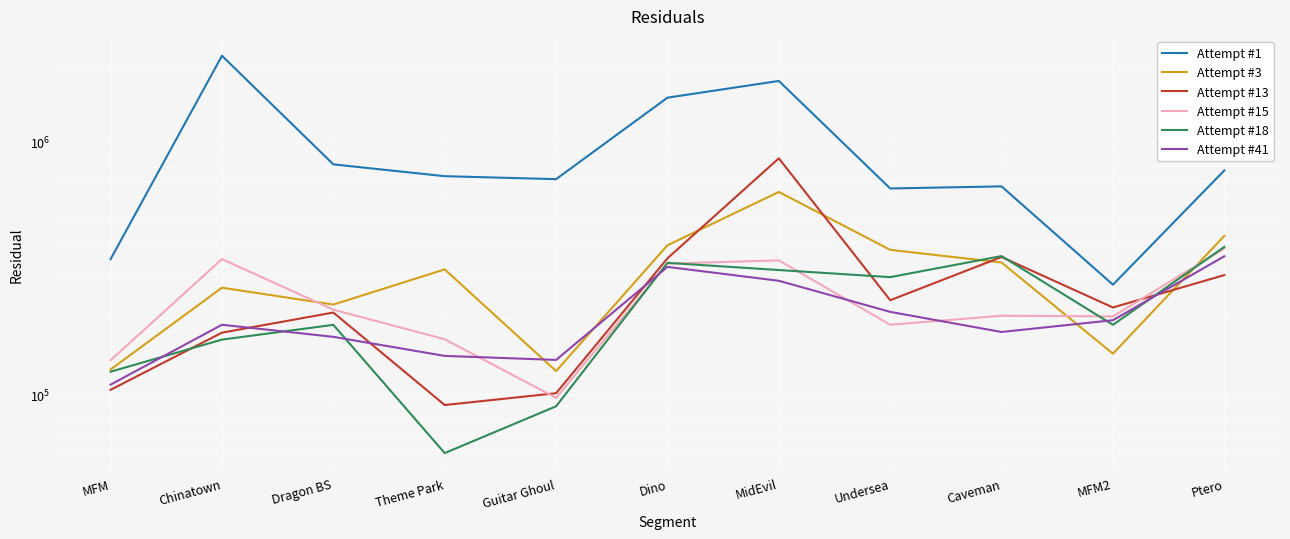

The value of Attempt #15 at MFM is 136546. True or false?

True